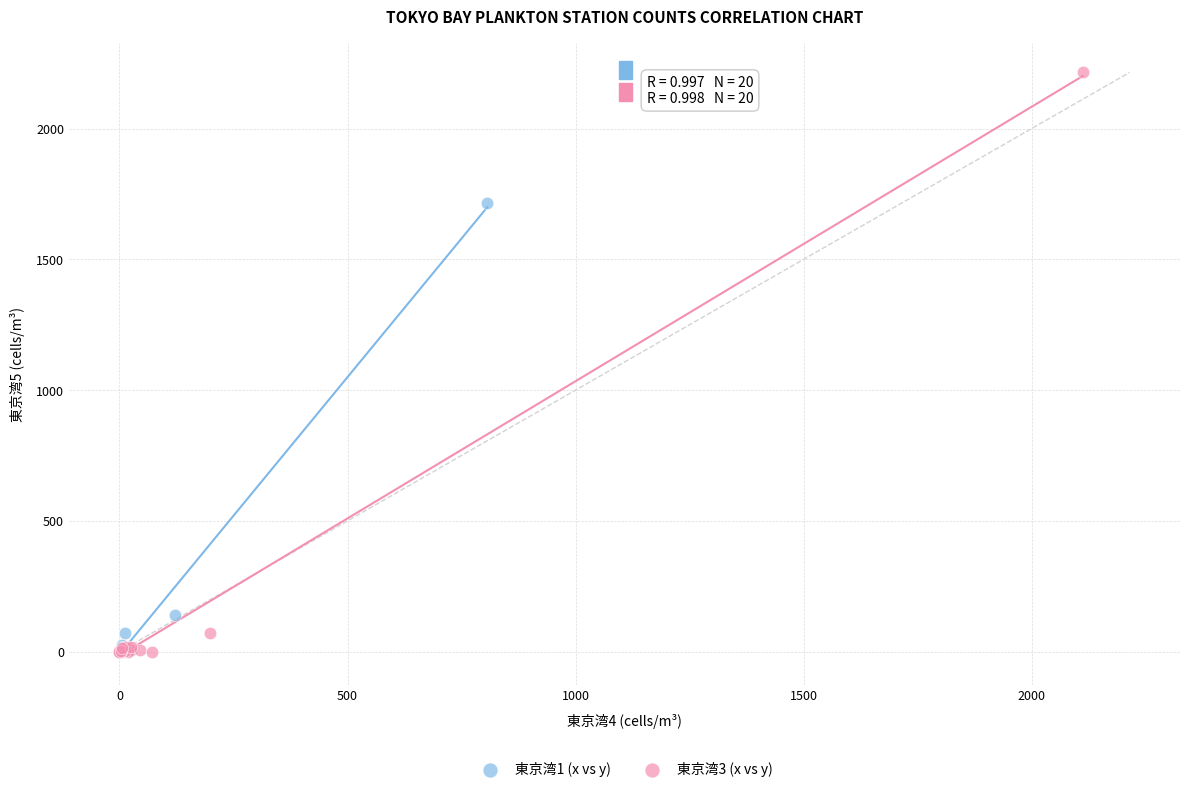

Which series has the widest spread of Y values?

東京湾3 (x vs y)